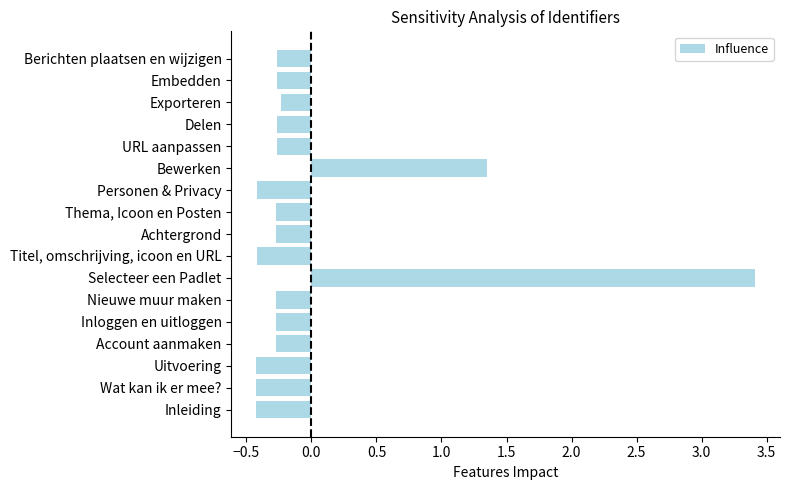

True or false: the data shows -0.4 at Uitvoering.

True